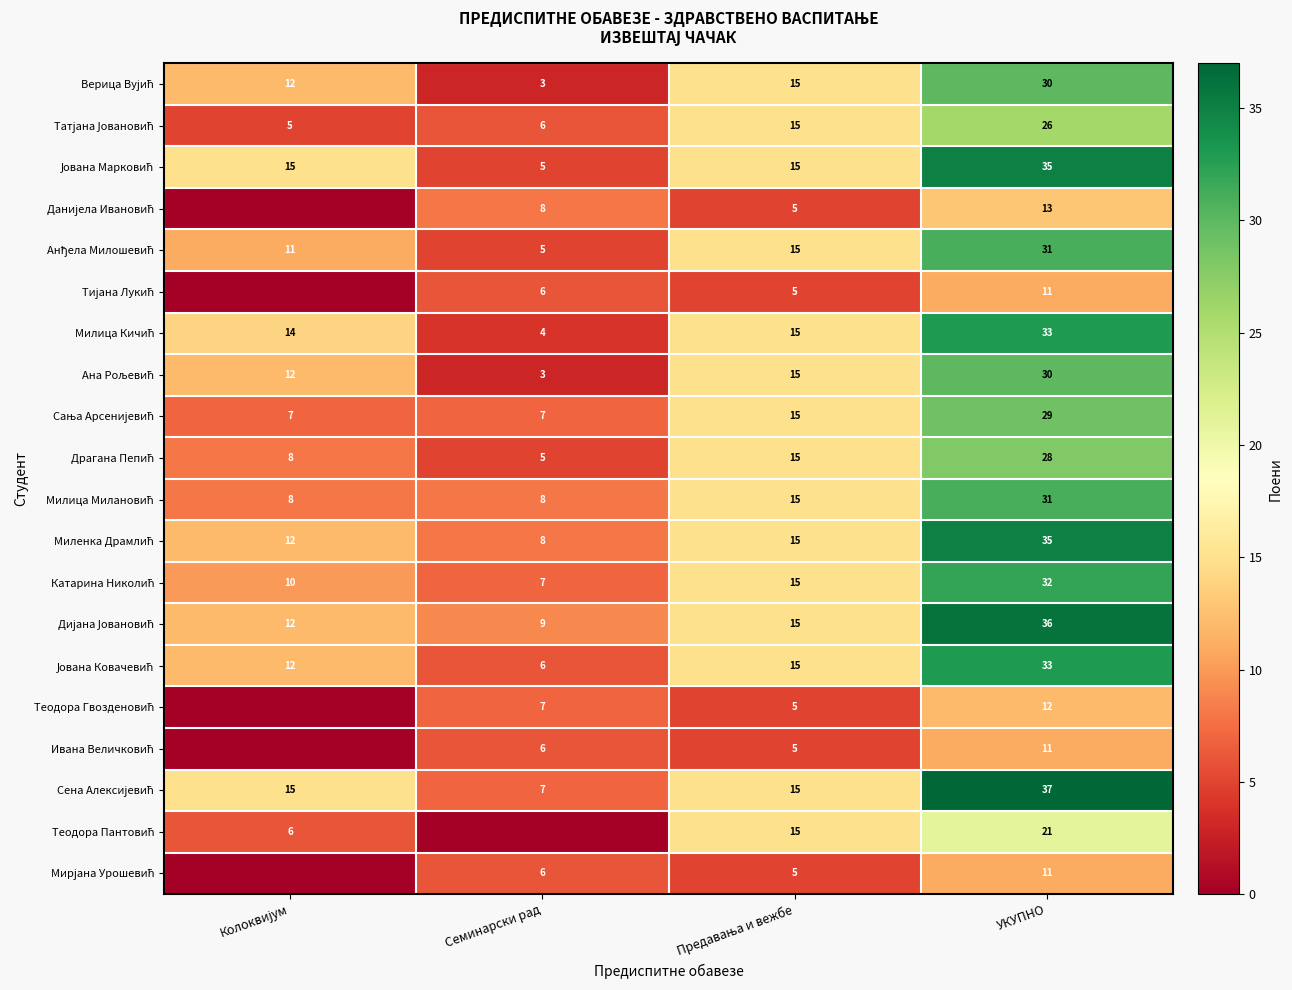

What is the difference between the highest and lowest values at УКУПНО?

26